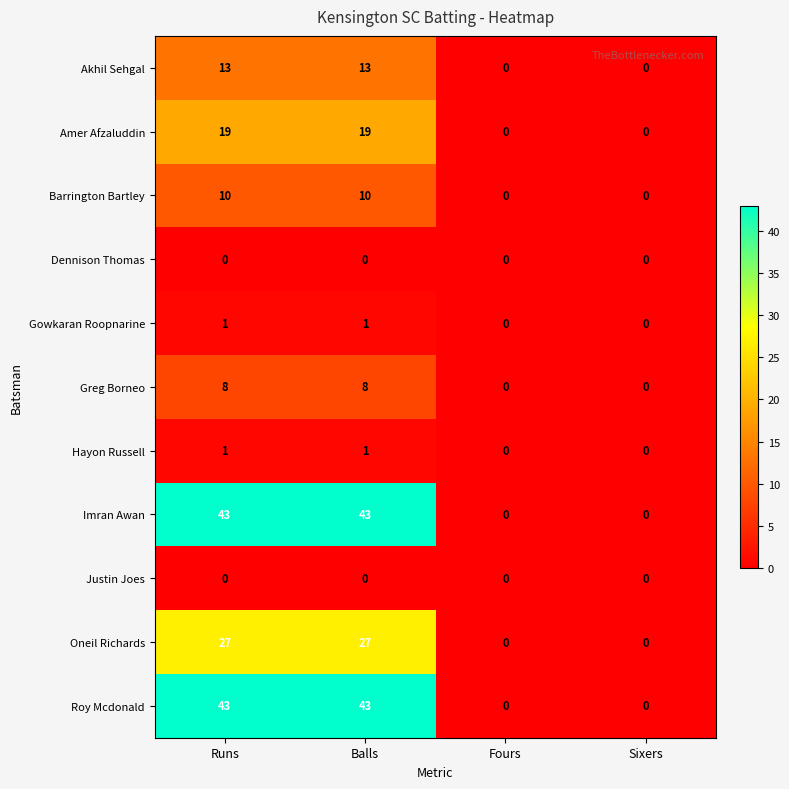

What is the difference between the highest and lowest values at Runs?

43